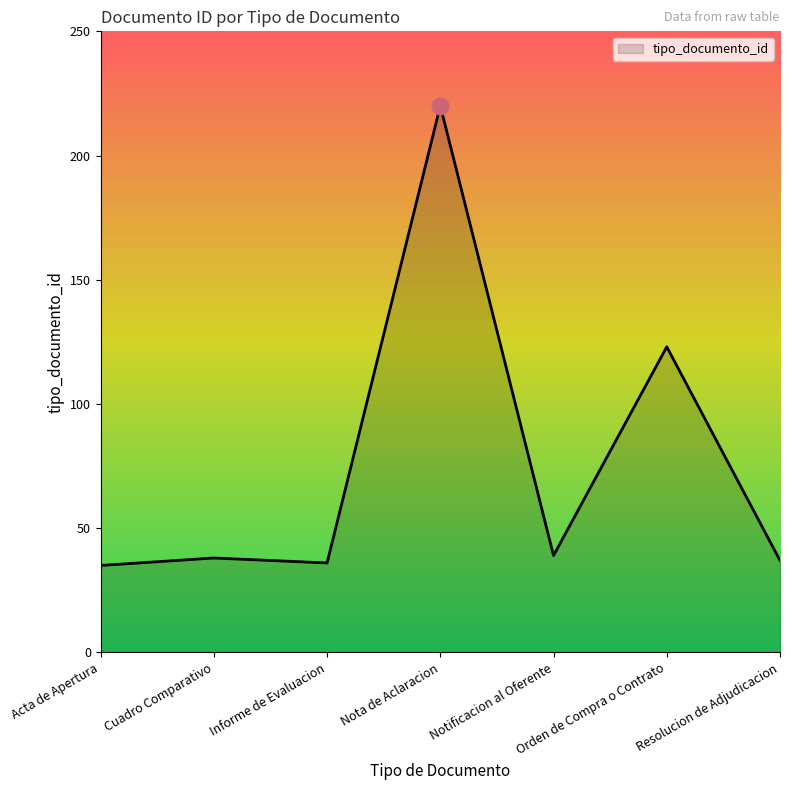

The value at Nota de Aclaracion is 92. True or false?

False